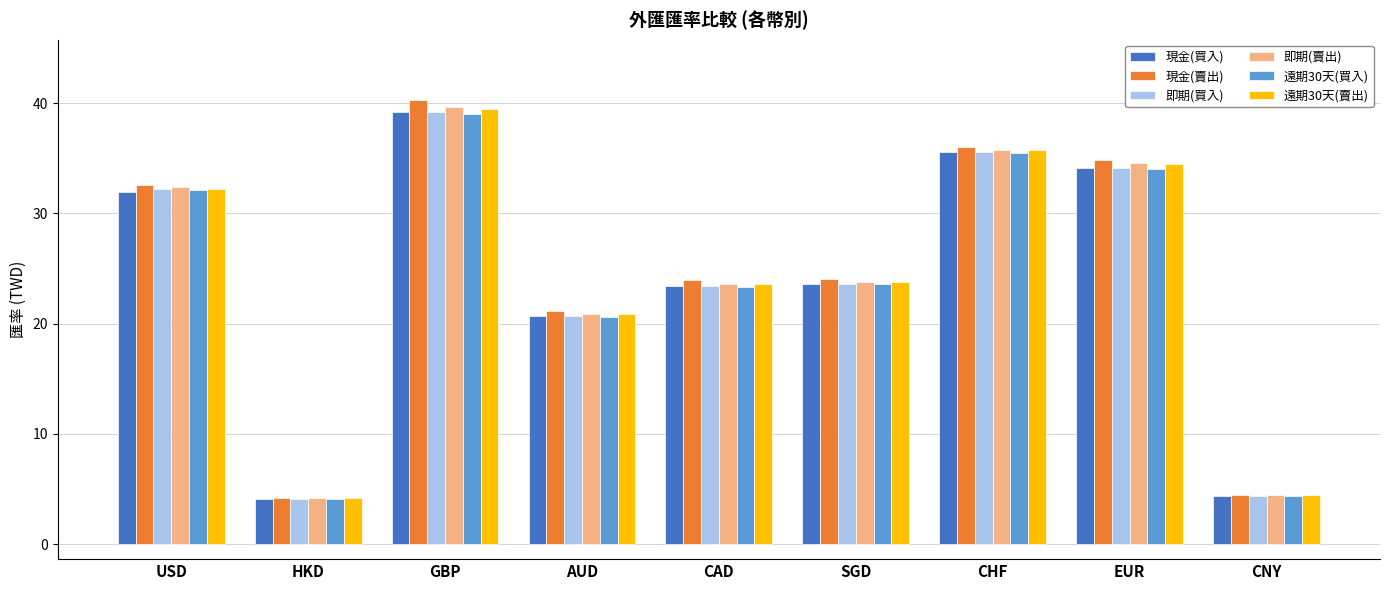

The value of 現金(賣出) at CNY is 6.4. True or false?

False